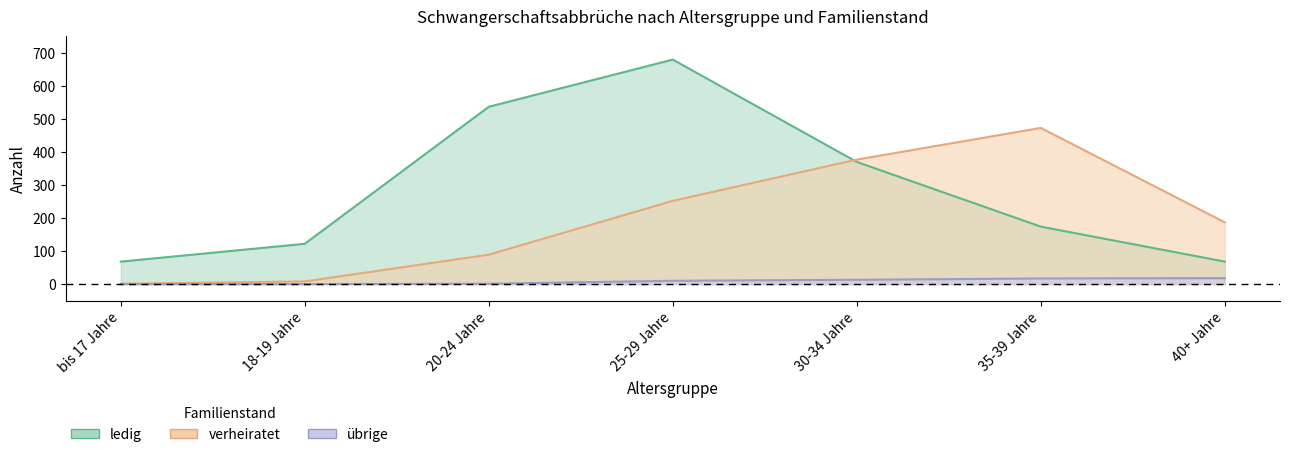

The value of verheiratet at 35-39 Jahre is 116. True or false?

False